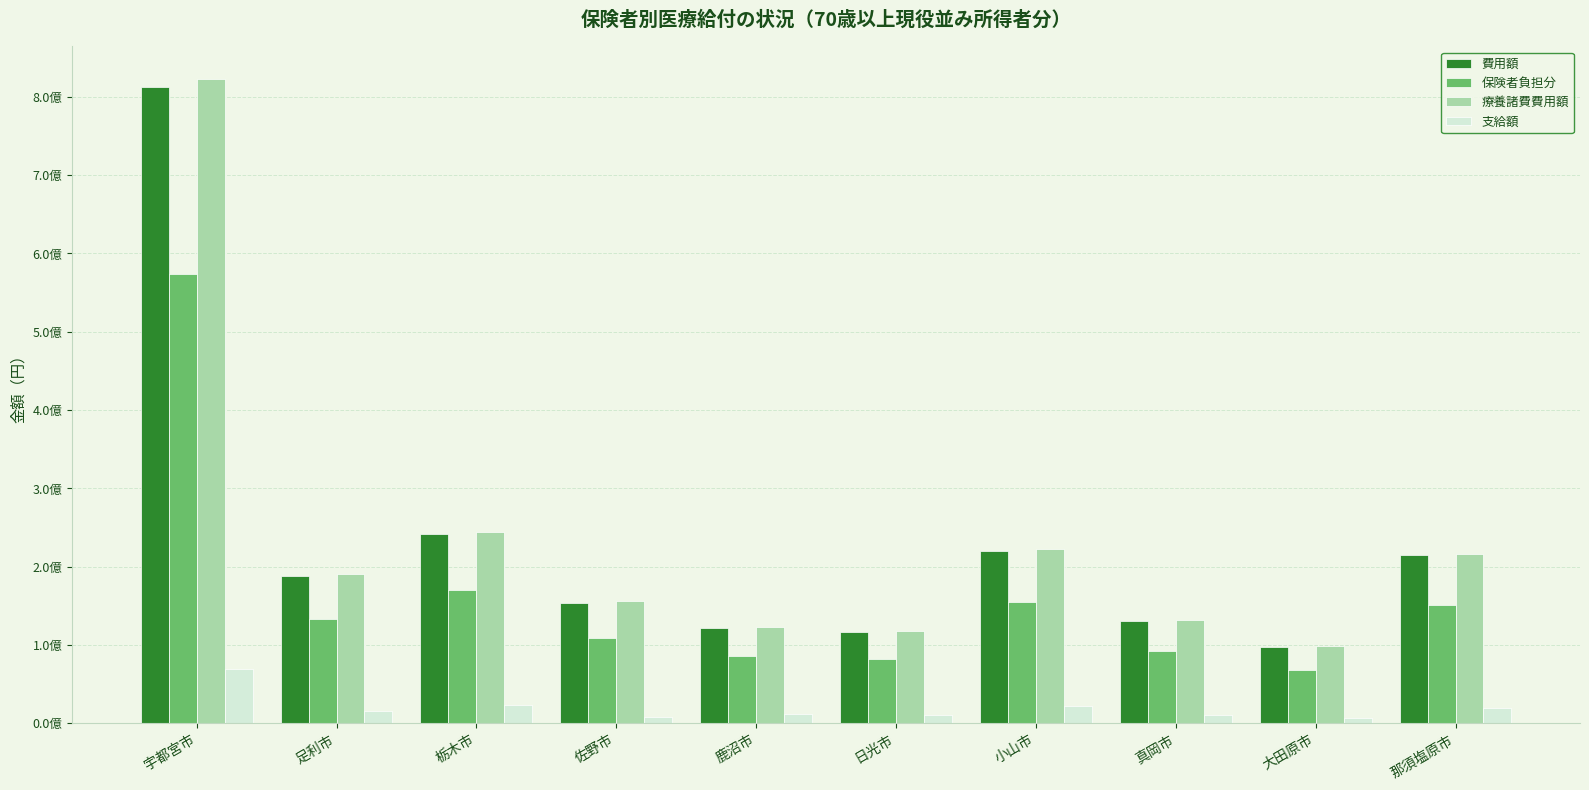

Which series has the largest total across all categories?

療養諸費費用額